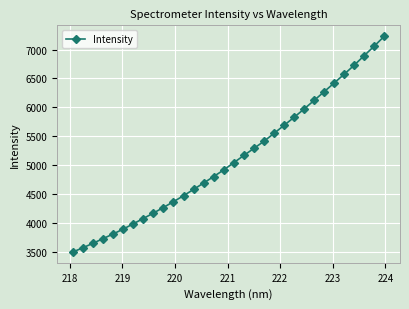

What is the average value?

5115.9